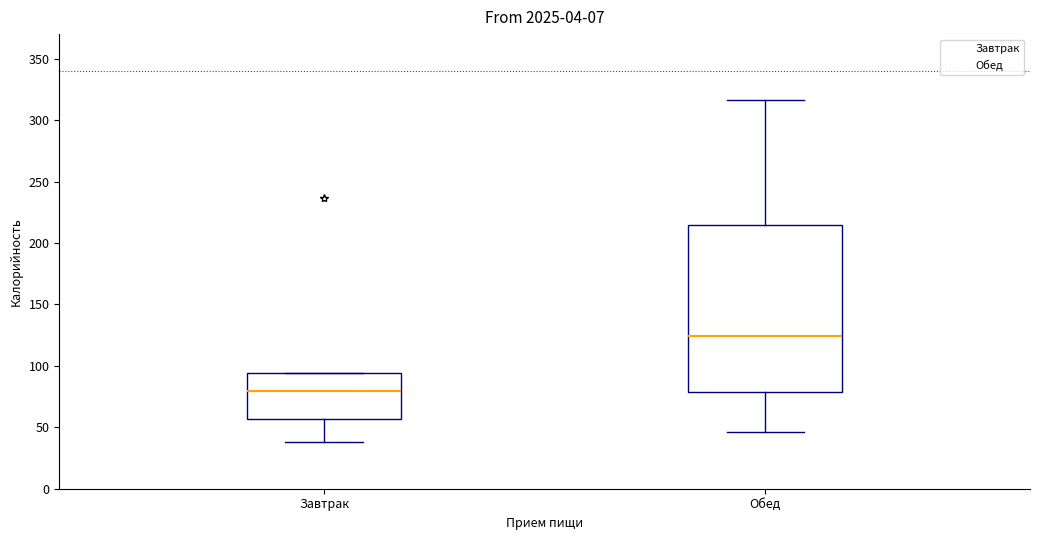

Reading left to right, read every box against the y-axis: the position of its median line, the range the box covers, and the ends of its whiskers. The values are not printed on the chart, so give them approximately, as read against the axis.

Завтрак: median 80, box 55 to 95, whiskers 40 to 95
Обед: median 125, box 80 to 215, whiskers 45 to 315